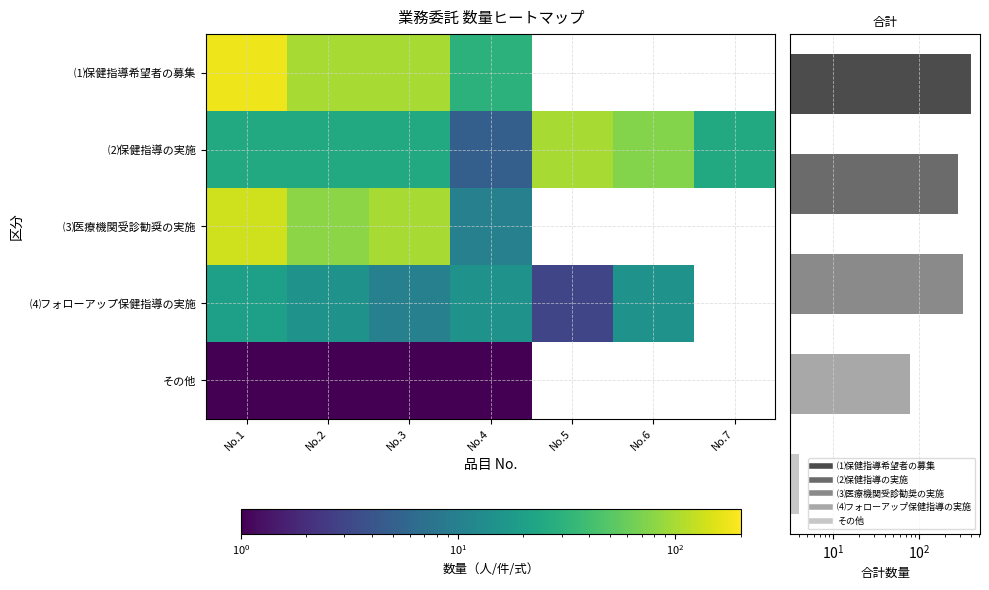

At how many categories does at least one series exceed 63?

5